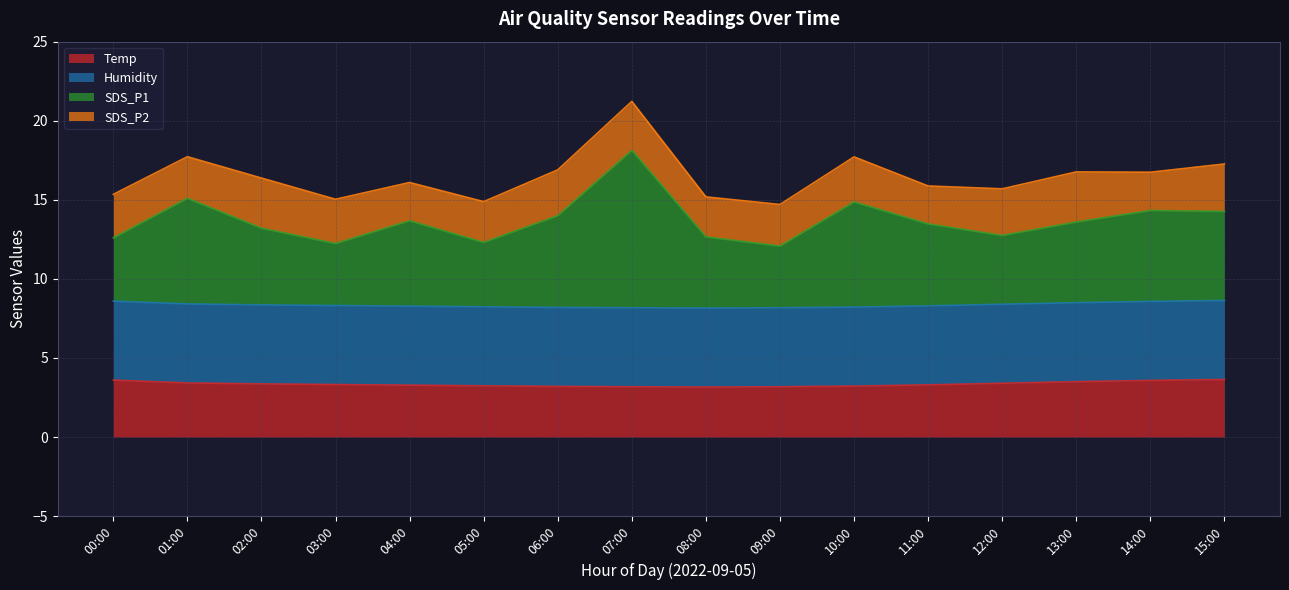

What is the total value across all series at 13:00?

16.8